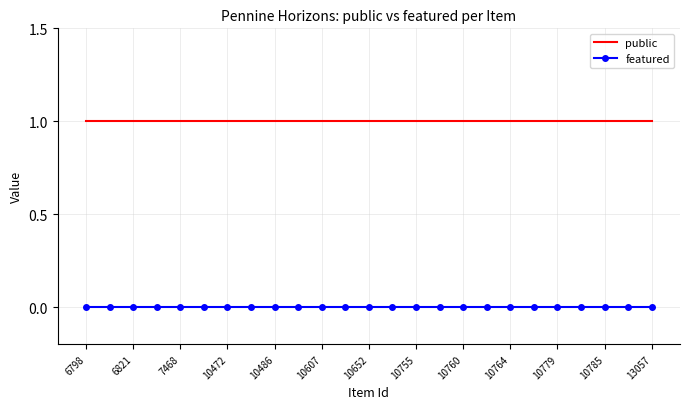

List the series in order of their peak value, highest first.

public, featured